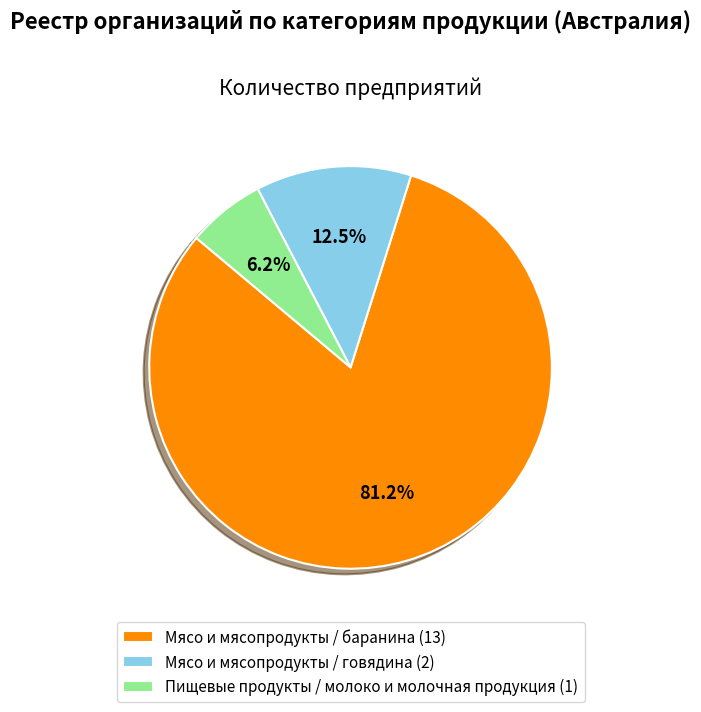

What percentage is the Пищевые продукты / молоко и молочная продукция slice, to the nearest percent?

6%